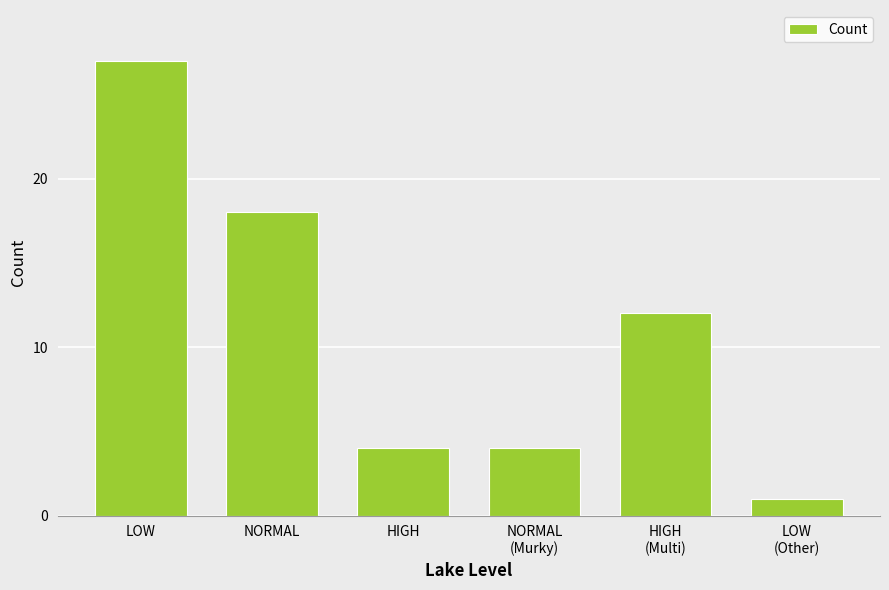

True or false: the data shows 4 at NORMAL
(Murky).

True